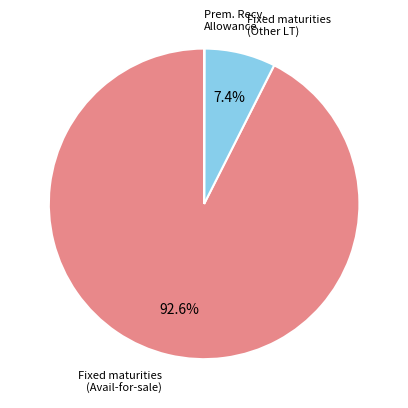

To the nearest percent, what is the average slice percentage?

33%